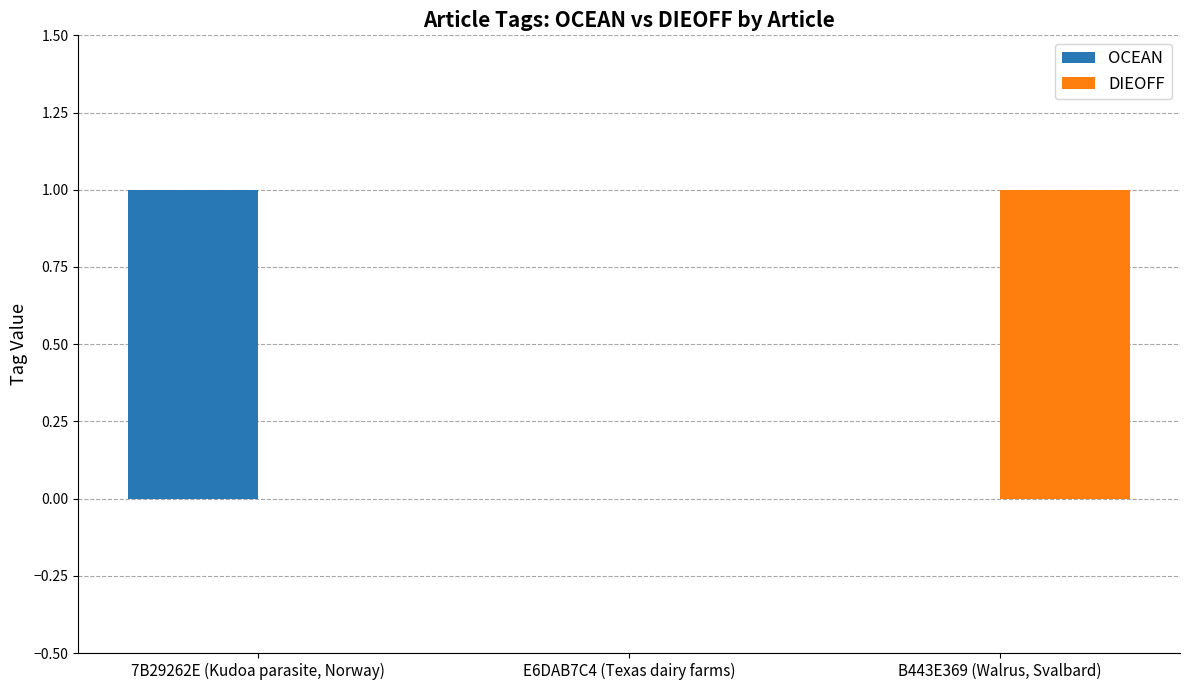

Between E6DAB7C4 (Texas dairy farms) and B443E369 (Walrus, Svalbard), which series saw the biggest shift?

DIEOFF